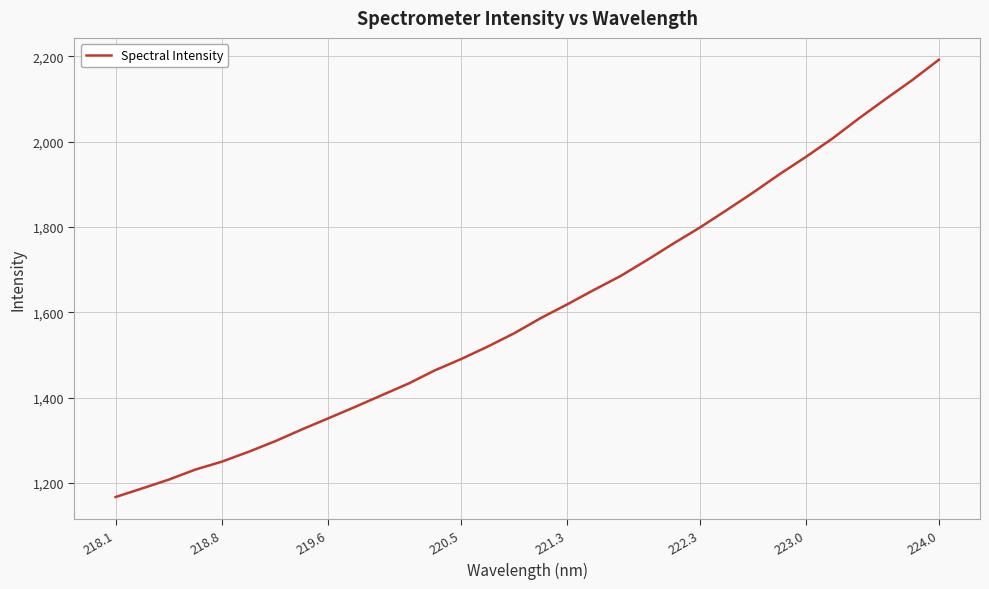

What is the difference between the maximum and minimum values?

1024.4